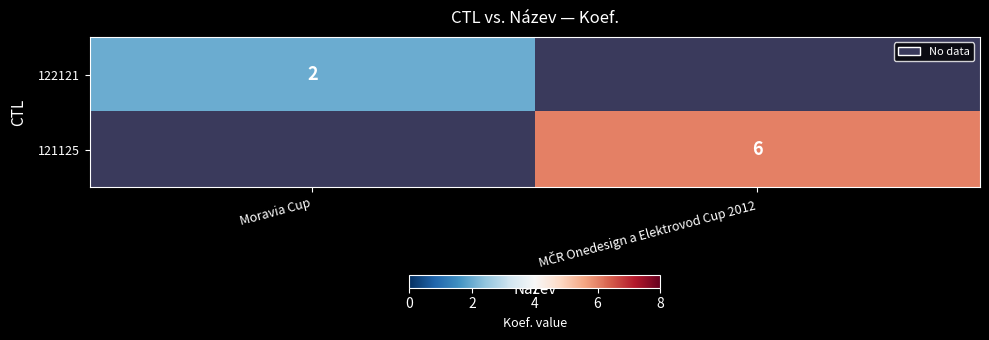

At how many categories does at least one series exceed 4?

1